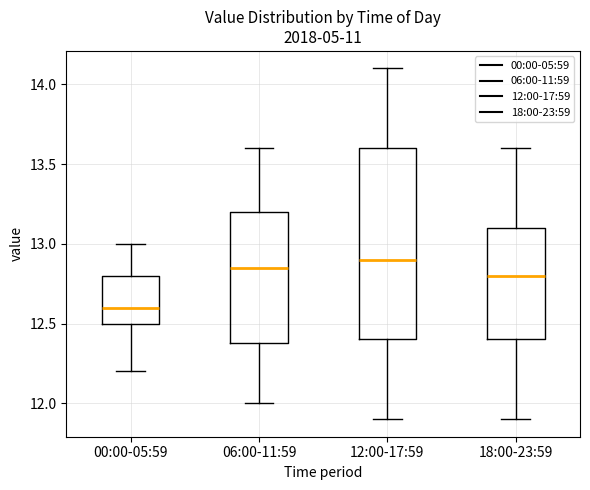

Which box's median line is the lowest?

00:00-05:59